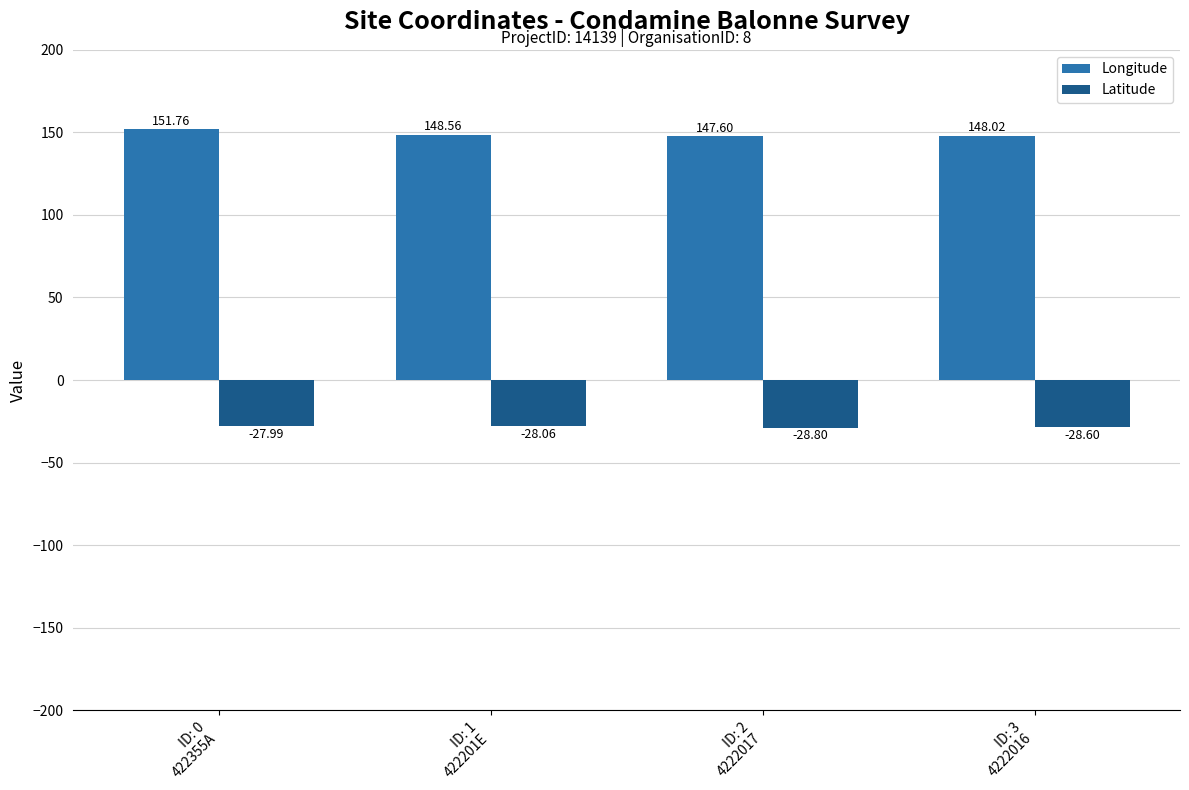

How many bars are there in each group?

2